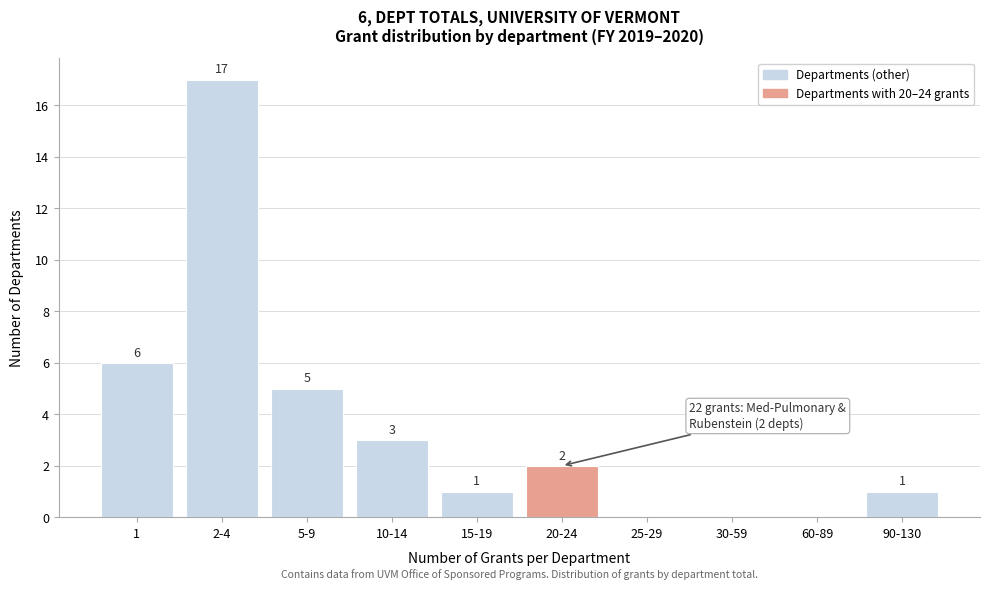

Reading right to left, what are all the values shown in this chart?

90-130=1	60-89=0	30-59=0	25-29=0	20-24=2	15-19=1	10-14=3	5-9=5	2-4=17	1=6